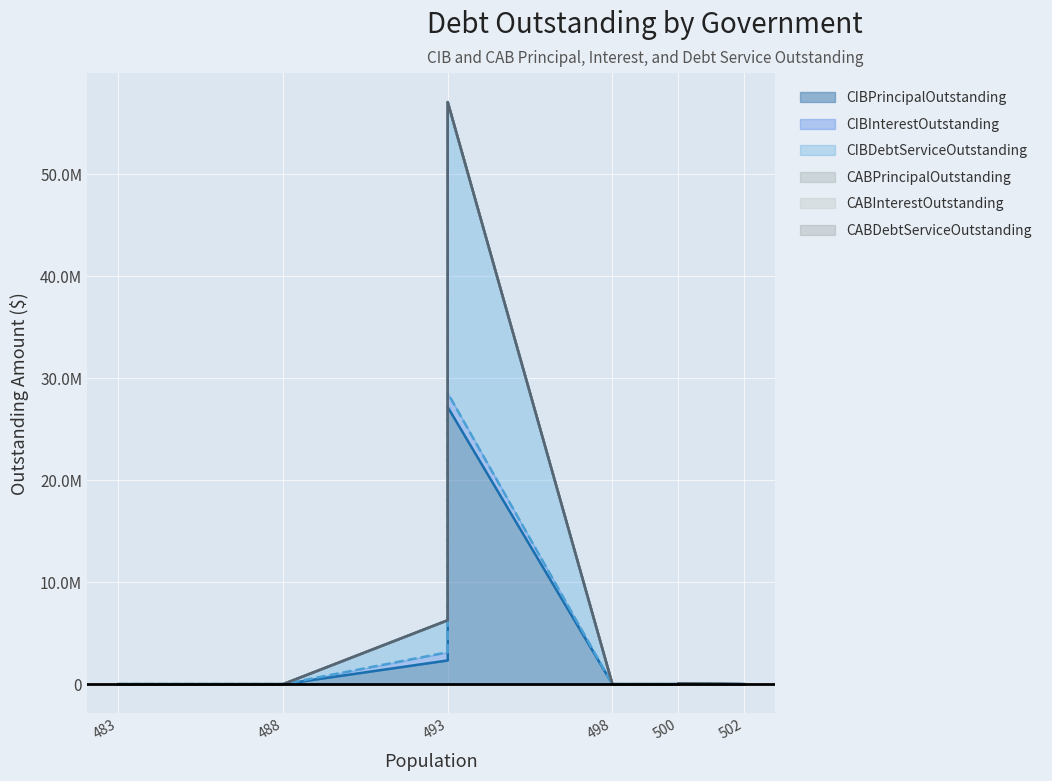

Which series has the largest range (max minus min)?

CIBDebtServiceOutstanding